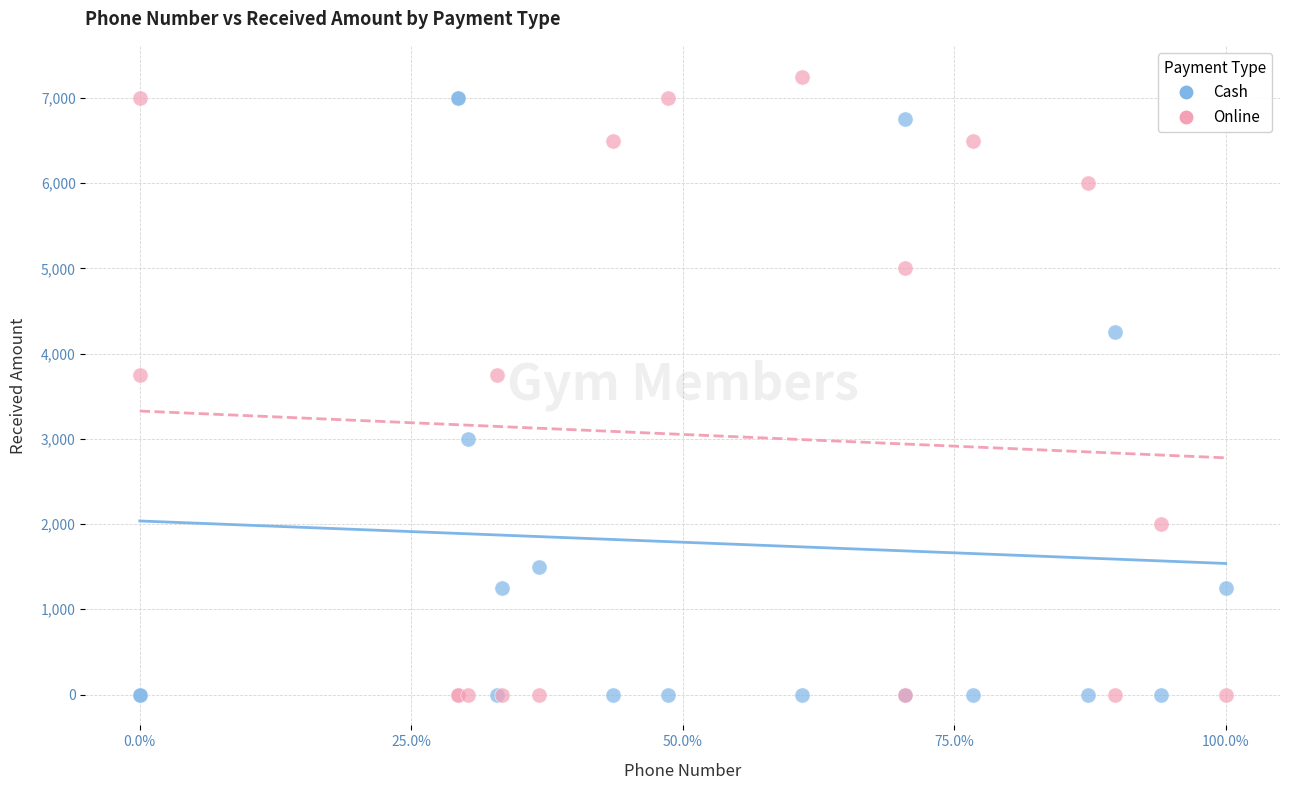

What are all the series names shown in the legend?

Cash, Online